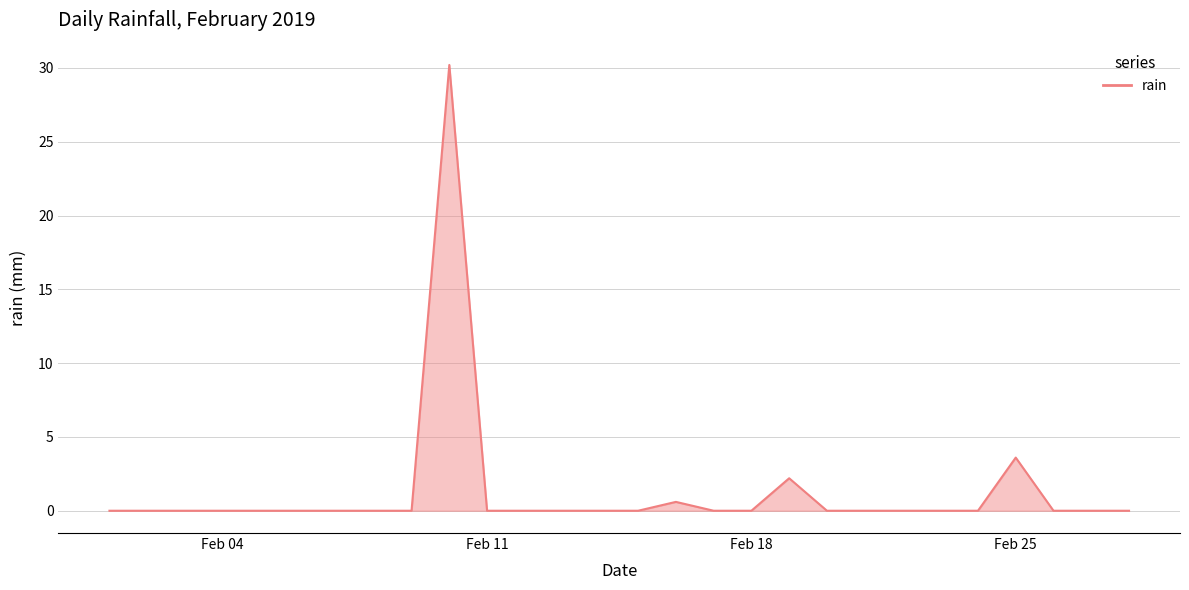

What is the difference between the maximum and minimum values?

30.2